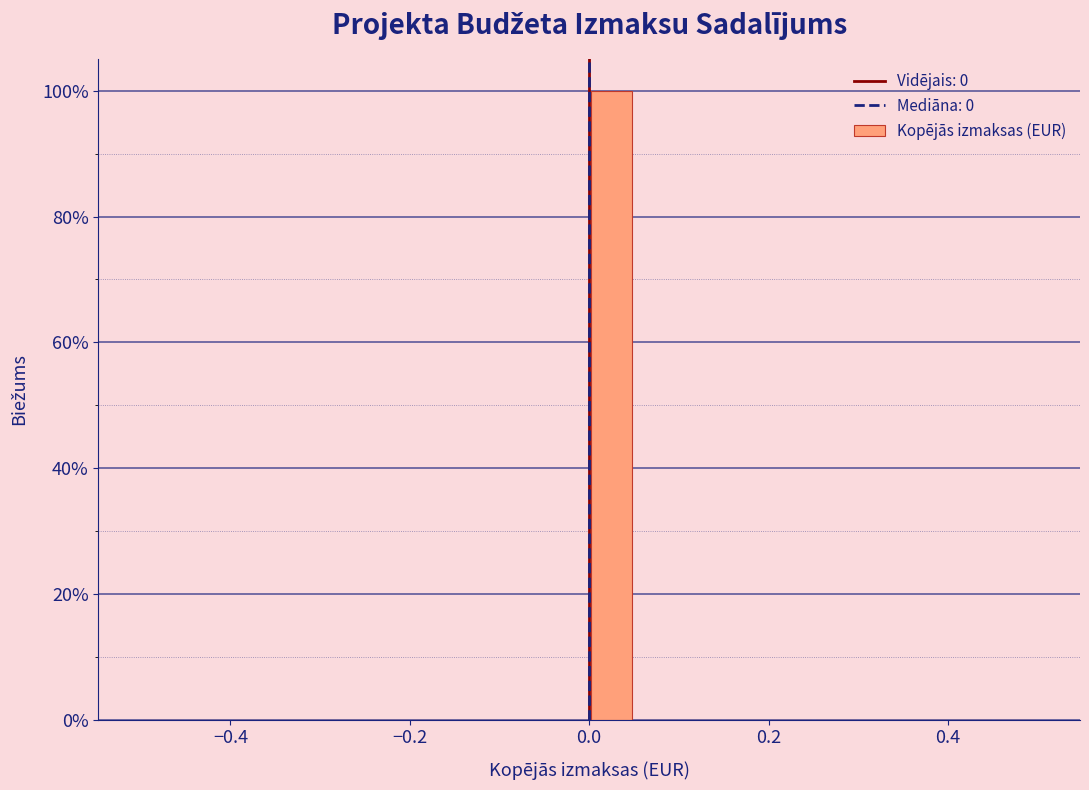

Read against the x-axis, roughly where is the centre of the tallest bar?

0.02